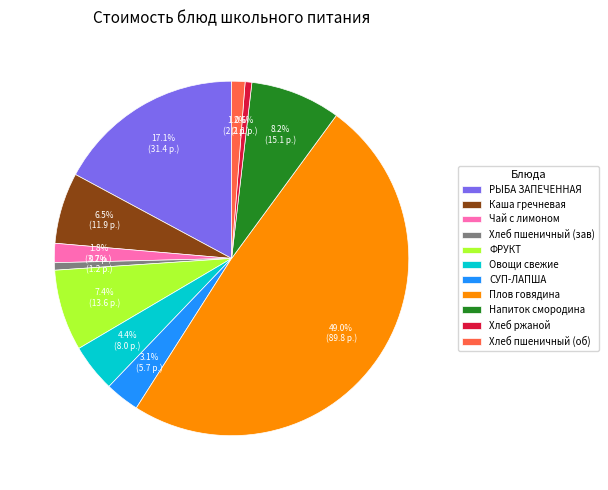

Do ФРУКТ and РЫБА ЗАПЕЧЕННАЯ together represent more than half of the pie?

No